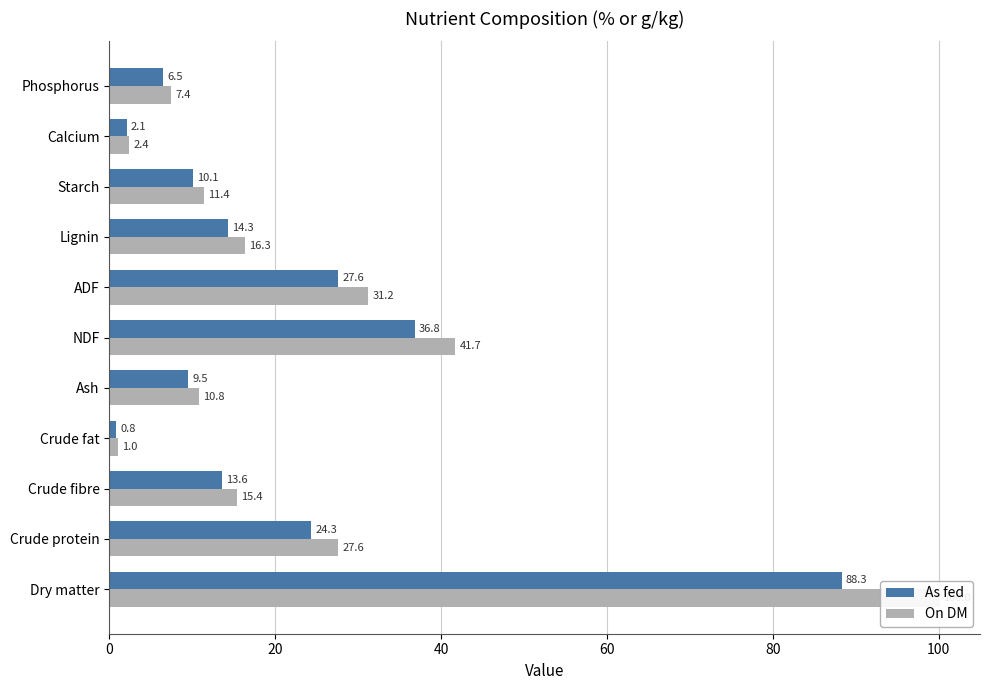

How many data points in On DM are less than 15?

5